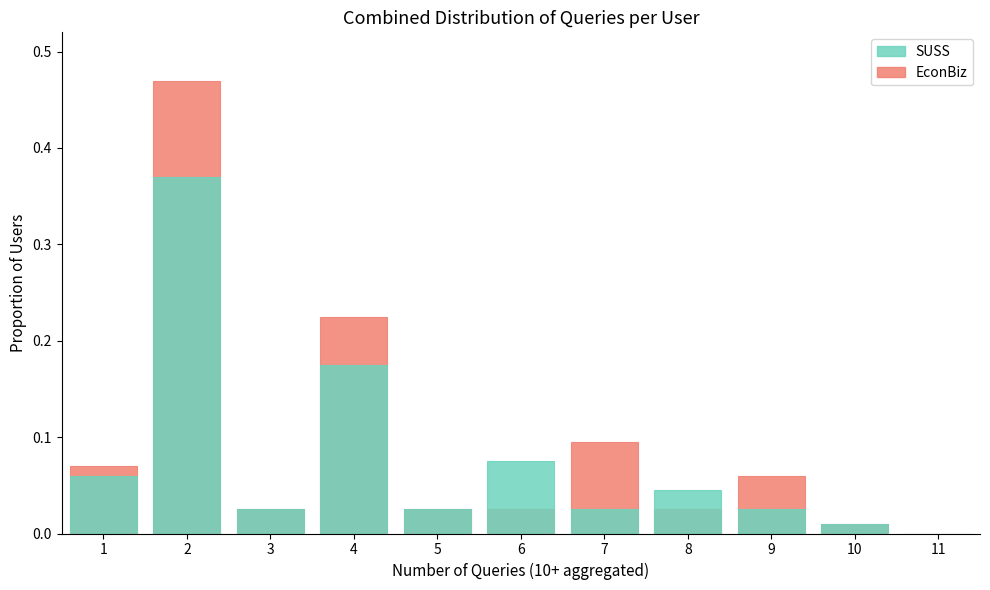

True or false: SUSS has a value of 0.0 at 5.

False